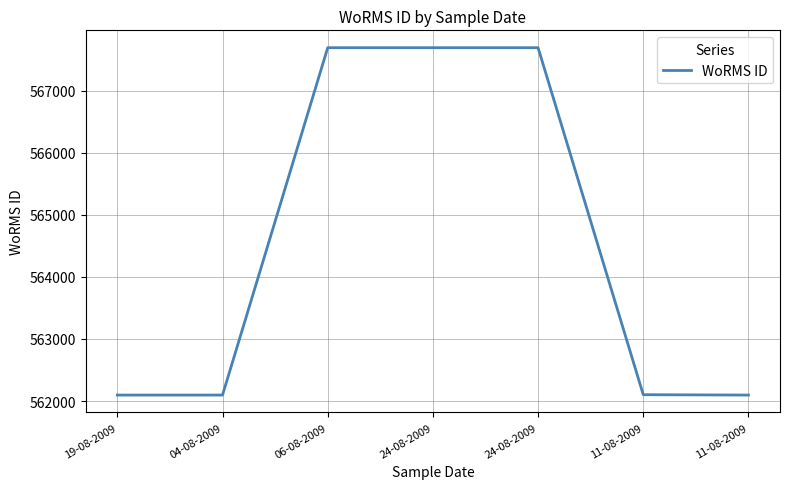

Is this an area chart (filled region under the line)?

No